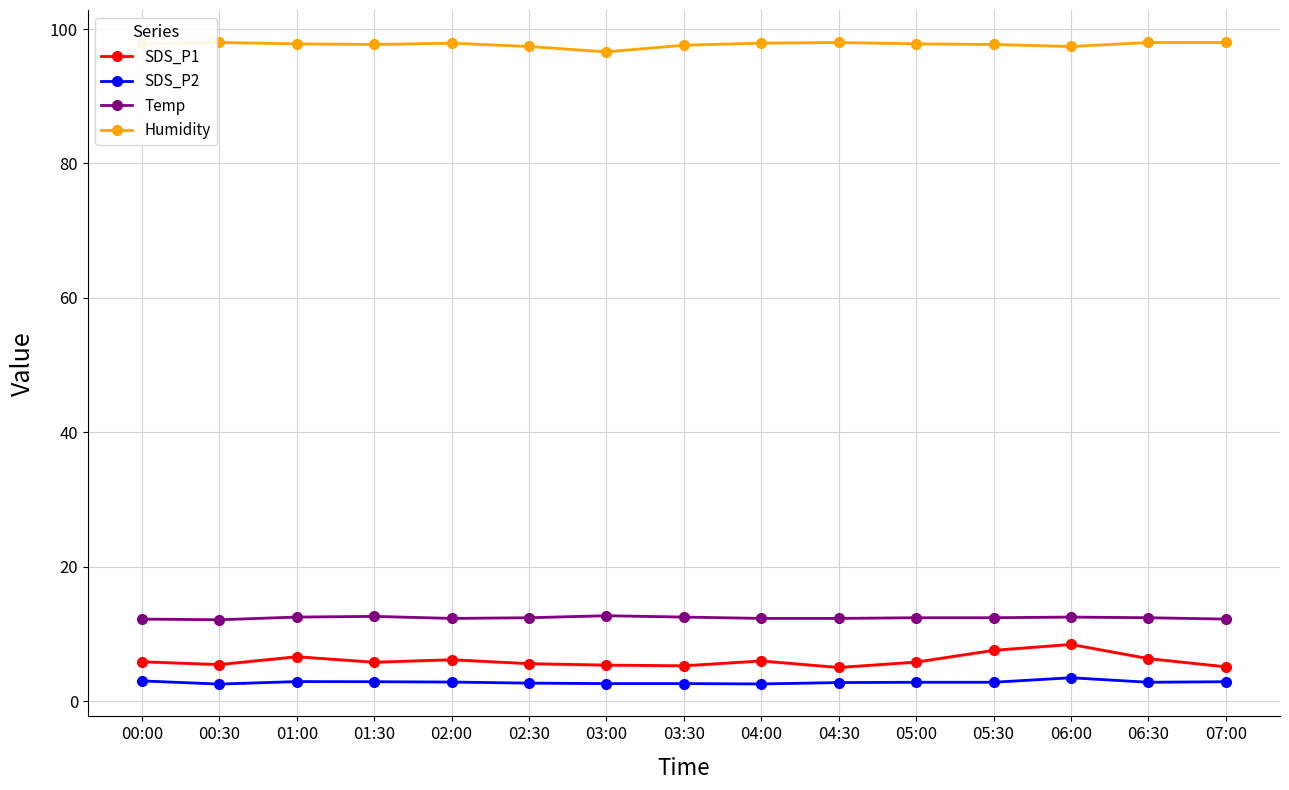

Does the chart display data point markers on the line(s)?

Yes